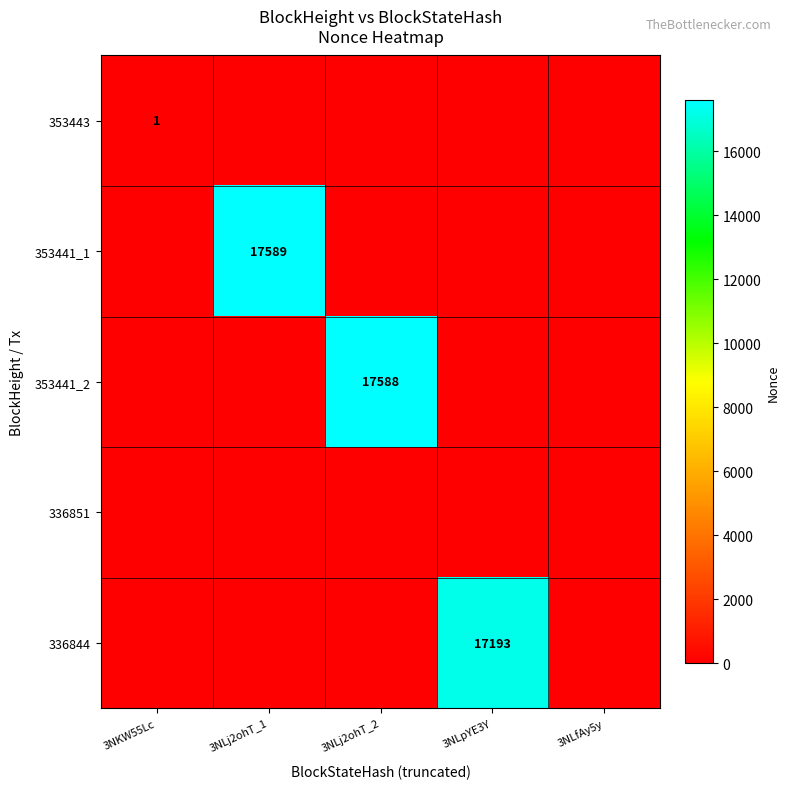

How many values in 353441_1 are above zero?

1